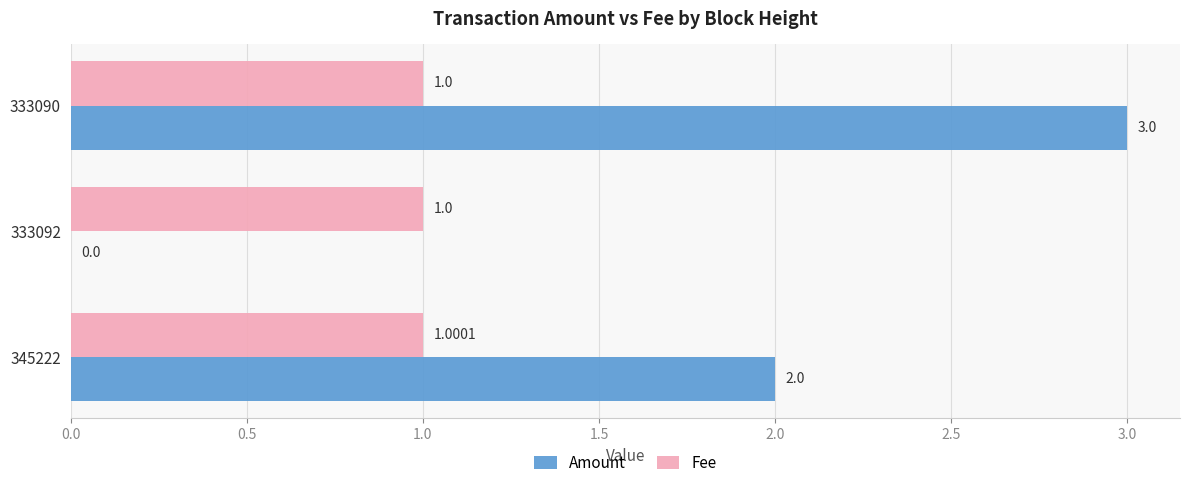

How many distinct data groups are displayed?

2